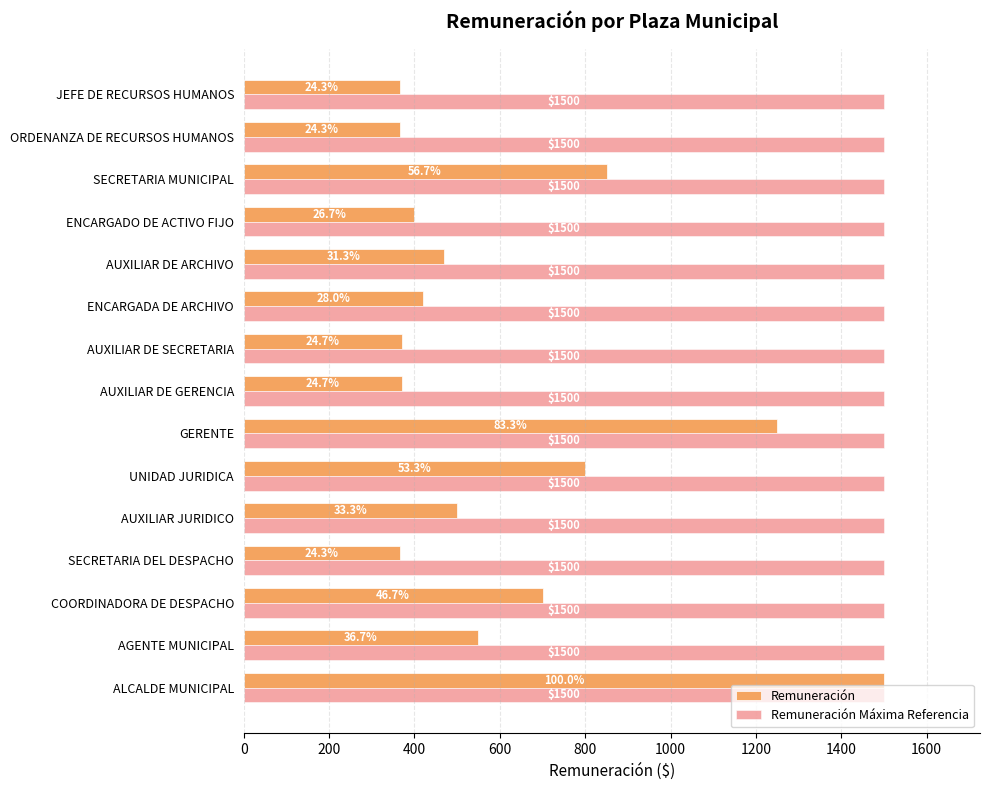

What is the total value across all series at SECRETARIA DEL DESPACHO?

1865